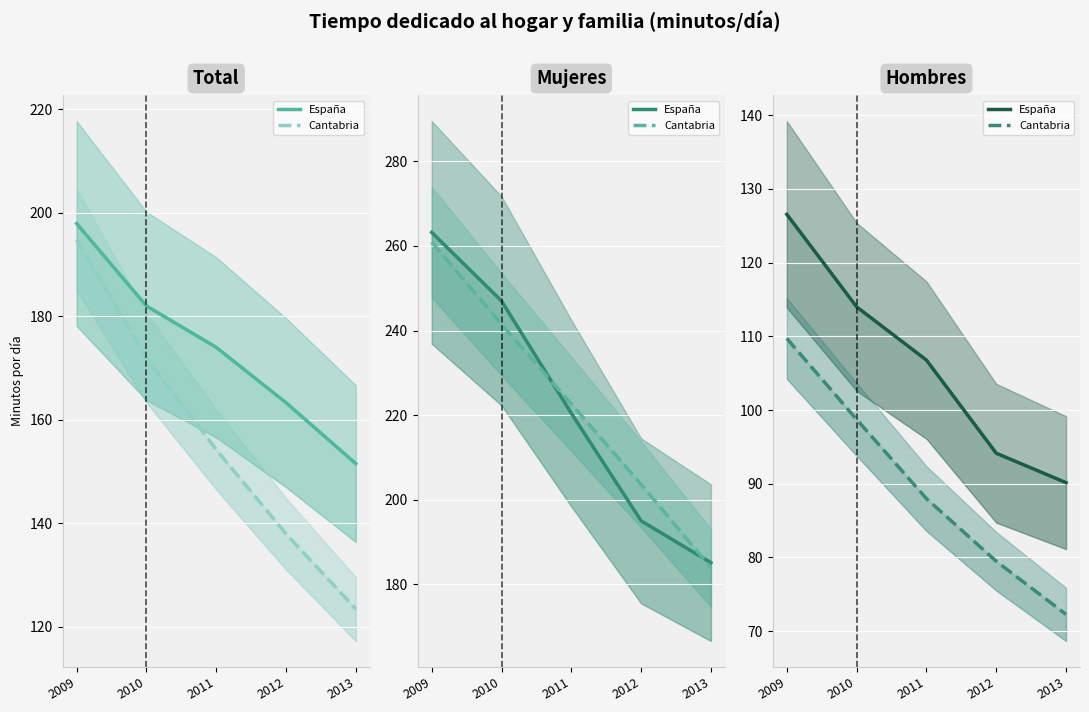

True or false: España and Cantabria cross at least once.

False